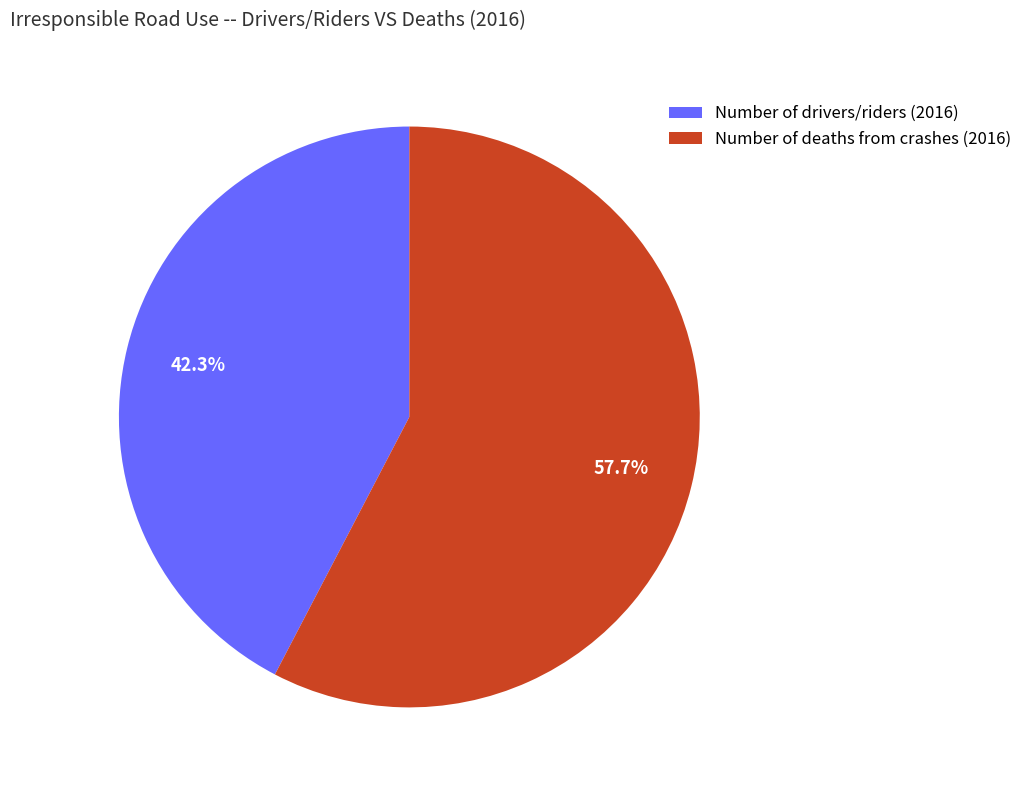

Rank the categories by value from highest to lowest.

Number of deaths from crashes (2016), Number of drivers/riders (2016)